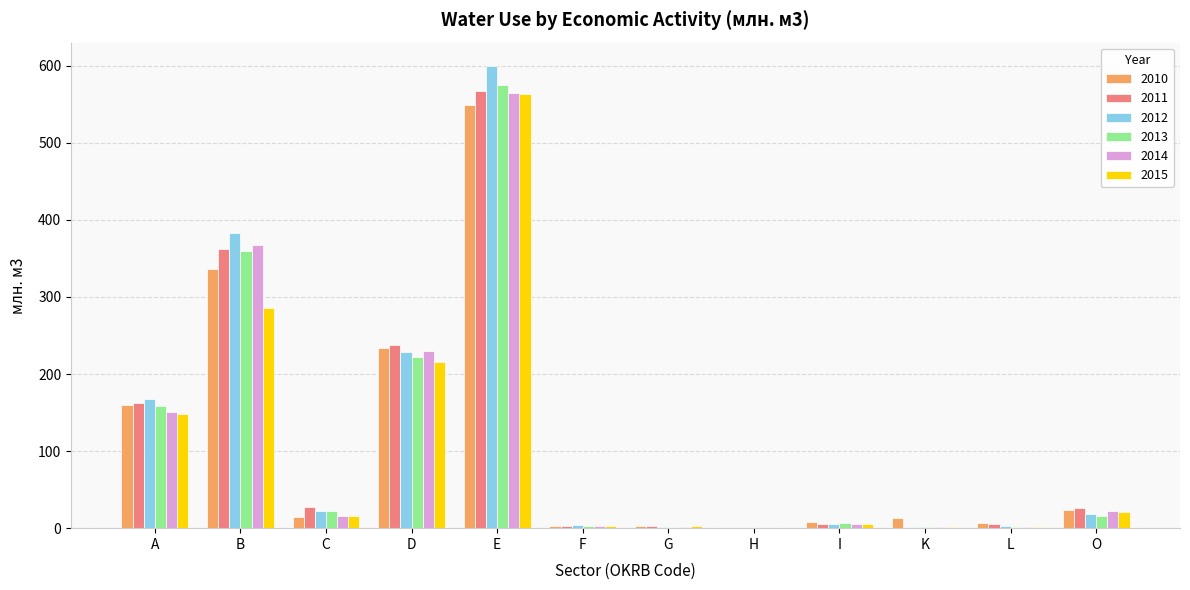

The 2010 series shows 304.0 at E. True or false?

False